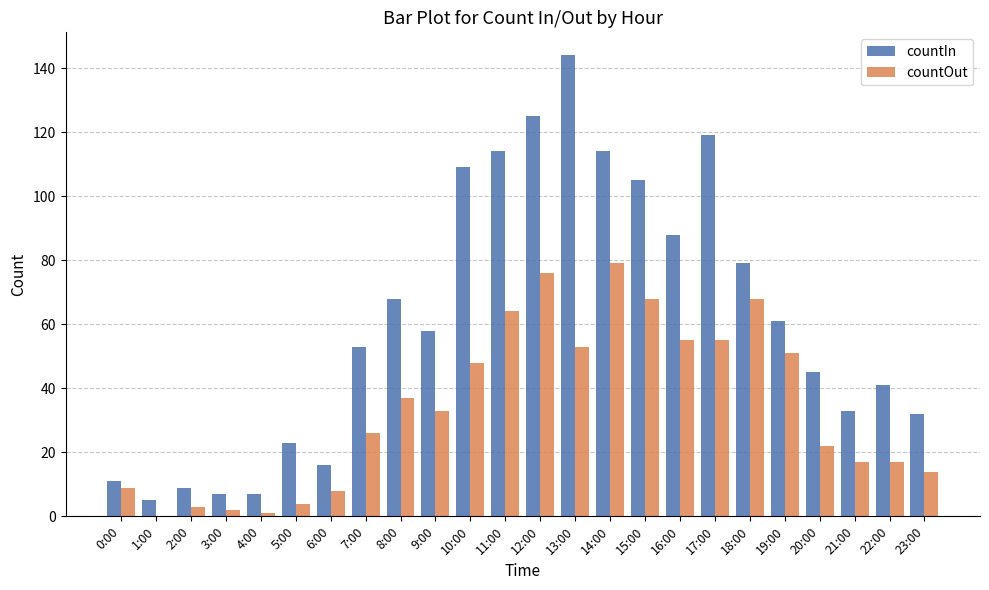

How many distinct data groups are displayed?

2